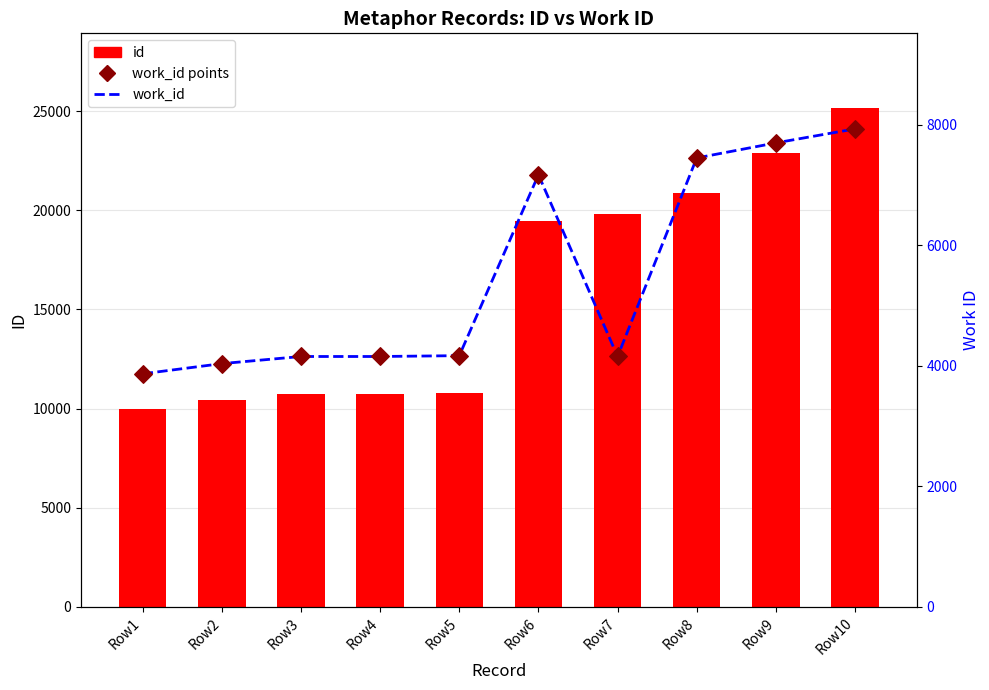

Which series reaches the maximum Y coordinate?

id